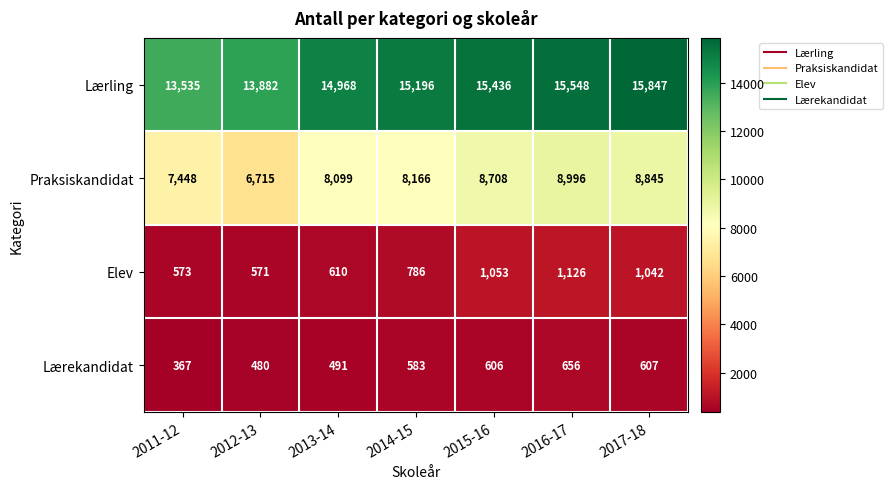

The value of Lærling at 2012-13 is 23242. True or false?

False